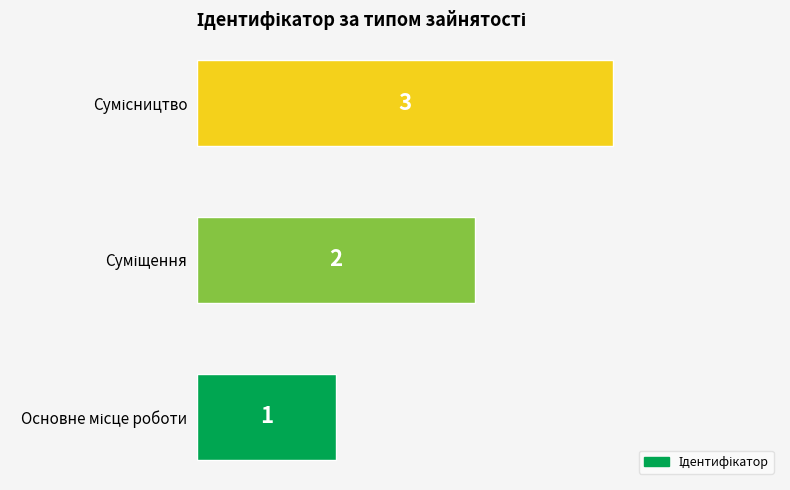

What is the sum of all values?

6